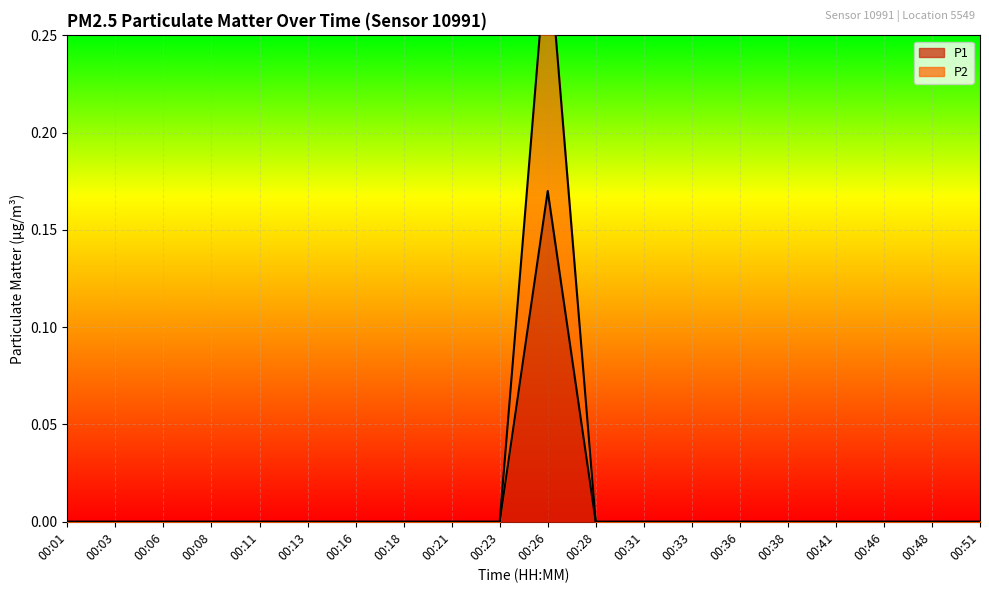

What is the value of the P1 point at the 11th from the left?

0.2